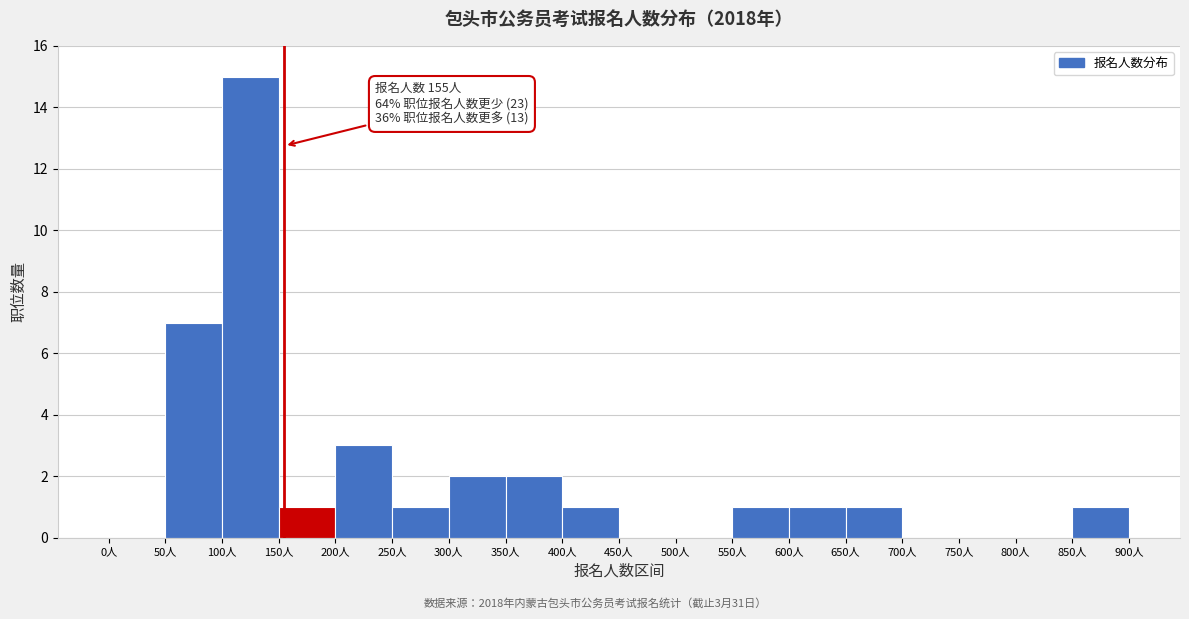

Over which range of the x-axis is the bar tallest?

100 to 150